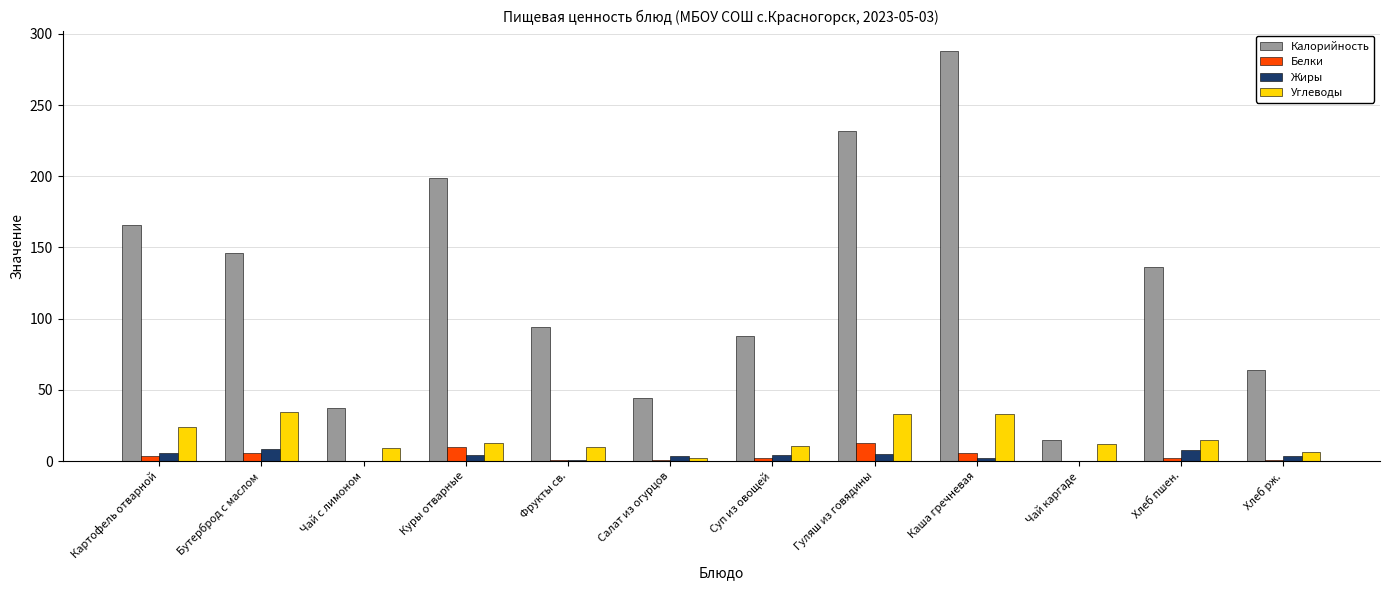

Which series has the largest range (max minus min)?

Калорийность